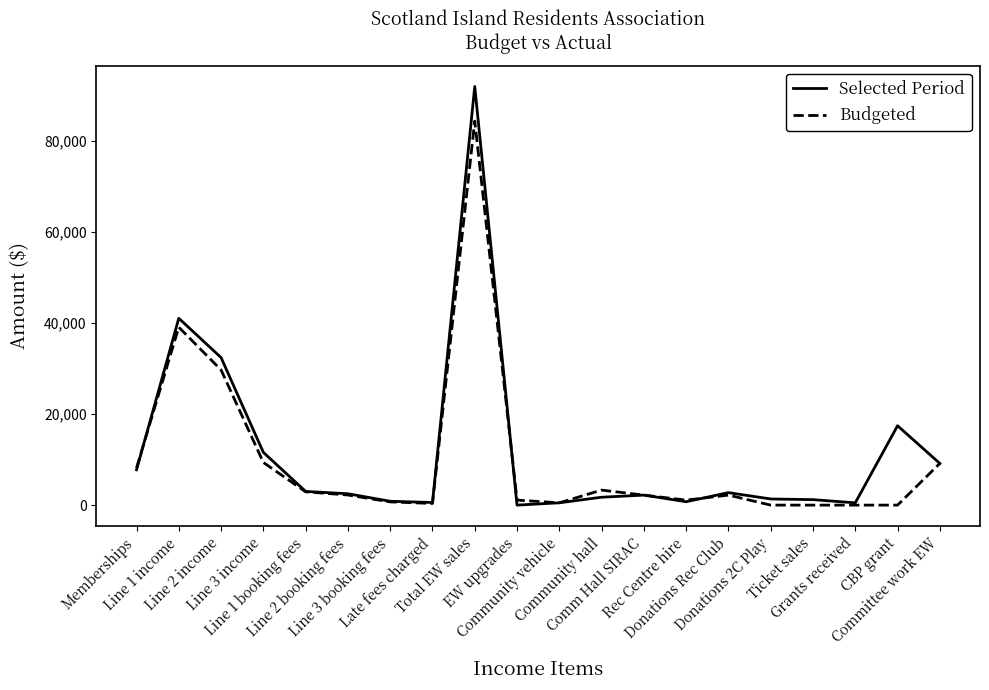

Rank the series by their maximum value, from highest to lowest.

Selected Period, Budgeted